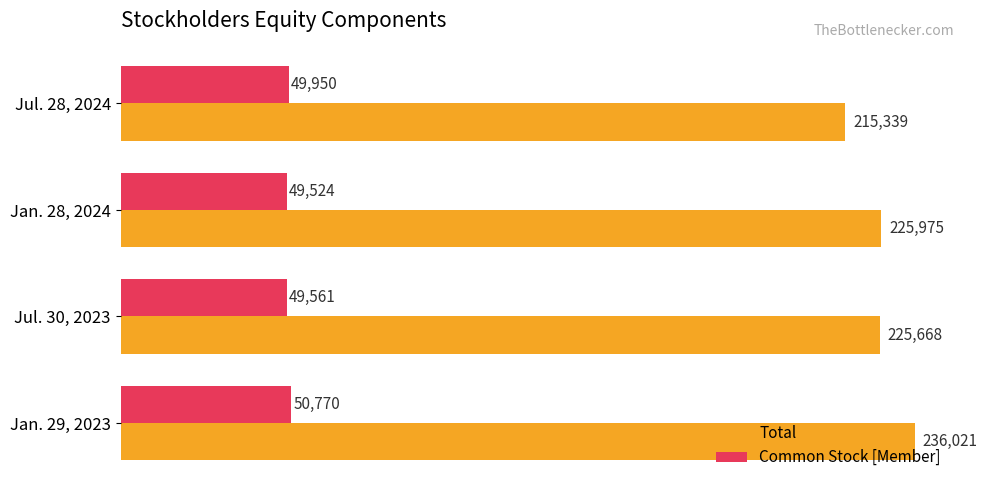

What is the sum of all Total values?

903003